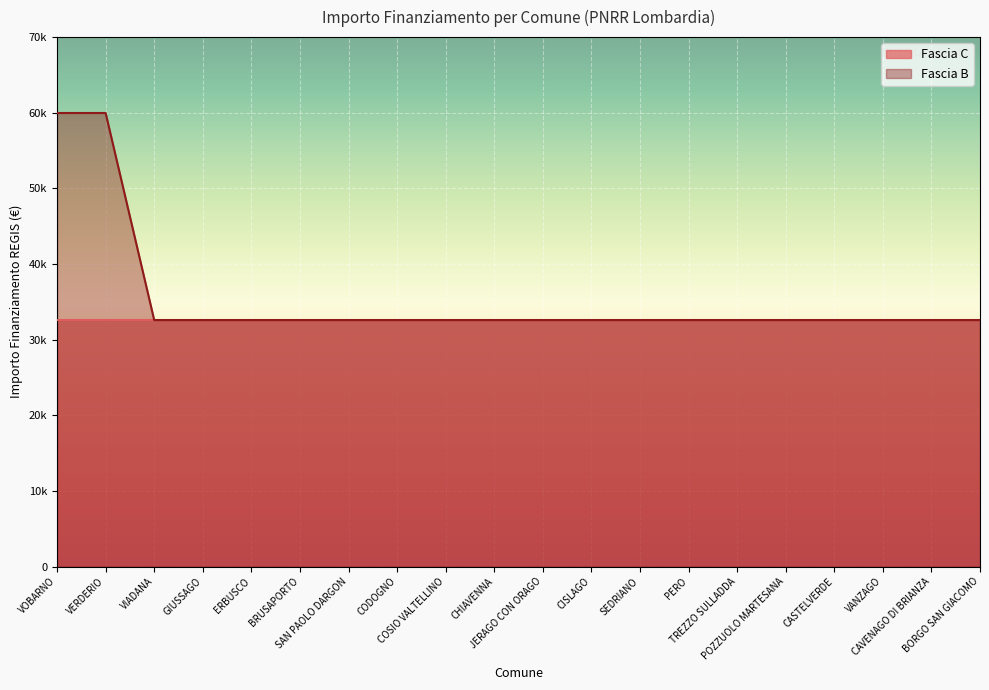

List the labels in order of value, smallest first.

VIADANA, GIUSSAGO, ERBUSCO, BRUSAPORTO, SAN PAOLO DARGON, CODOGNO, COSIO VALTELLINO, CHIAVENNA, JERAGO CON ORAGO, CISLAGO, SEDRIANO, PERO, TREZZO SULLADDA, POZZUOLO MARTESANA, CASTELVERDE, VANZAGO, CAVENAGO DI BRIANZA, BORGO SAN GIACOMO, VOBARNO, VERDERIO